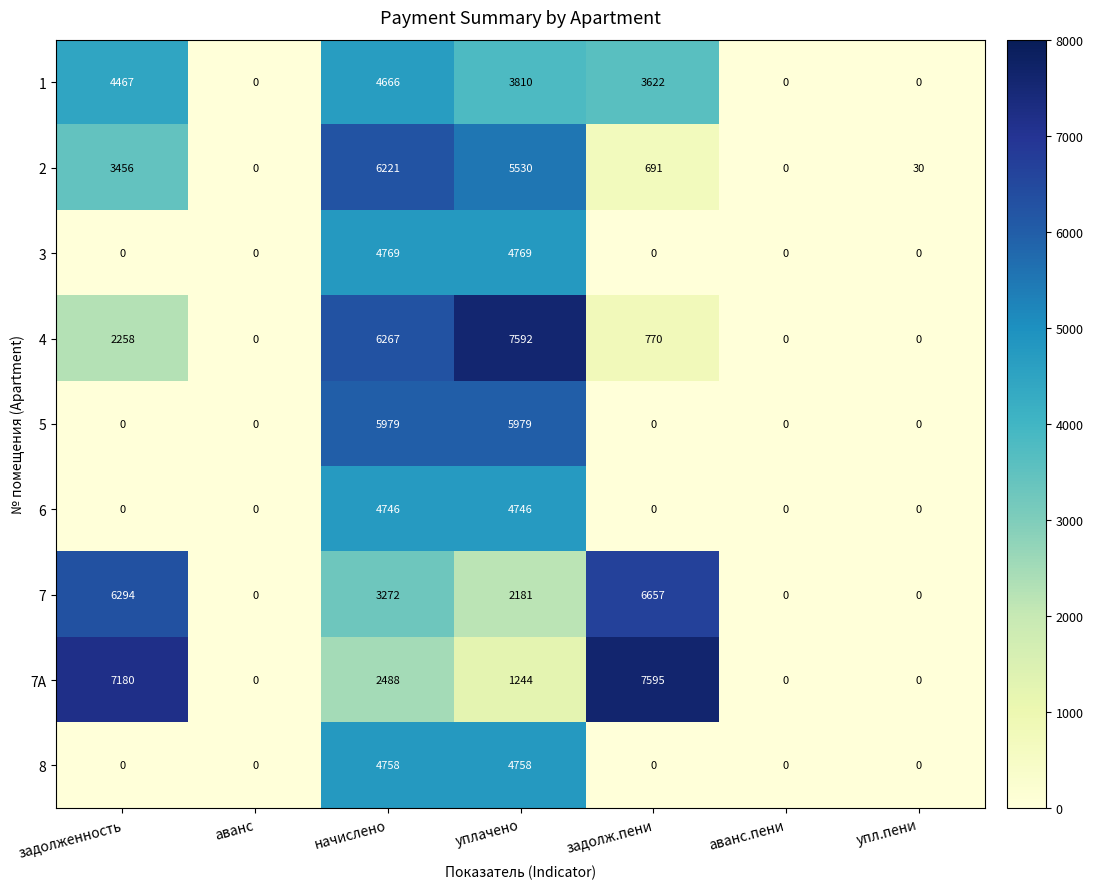

Which category has the highest value in the 1 series?

начислено